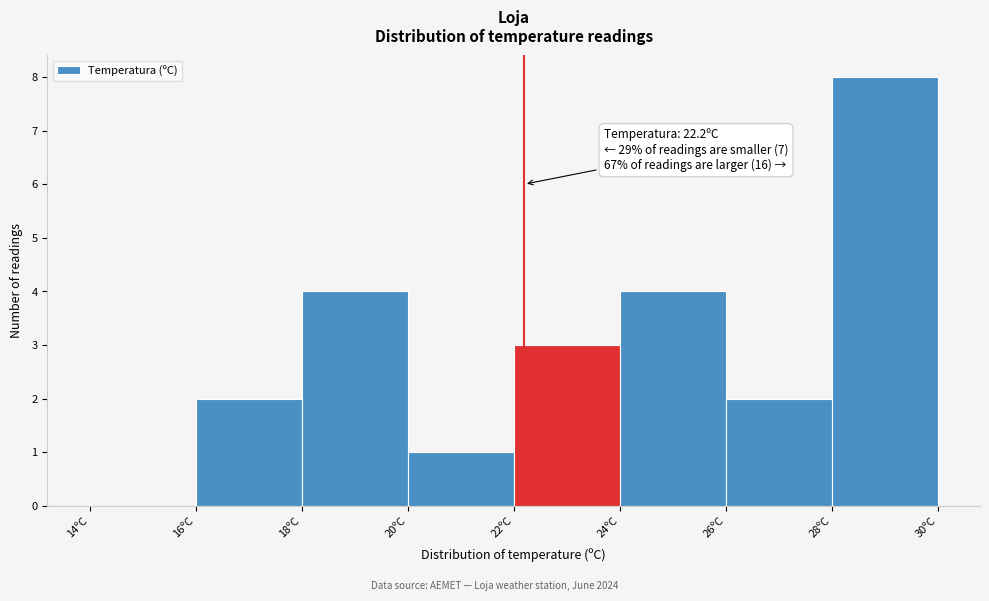

Which range on the x-axis has the tallest bar?

28 to 30